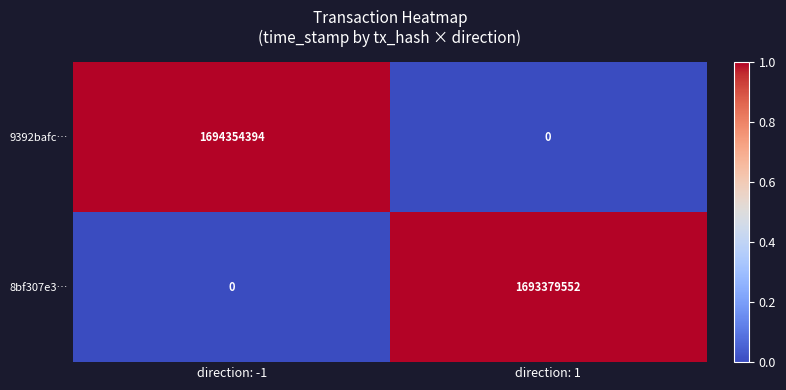

At how many categories does at least one series exceed 0?

2